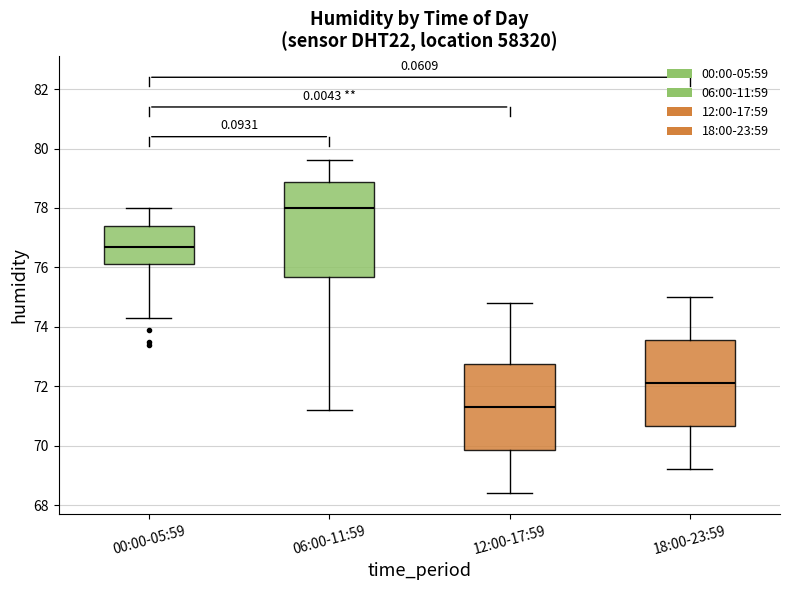

Comparing the boxes themselves (not the whiskers), which one is the tallest?

06:00-11:59